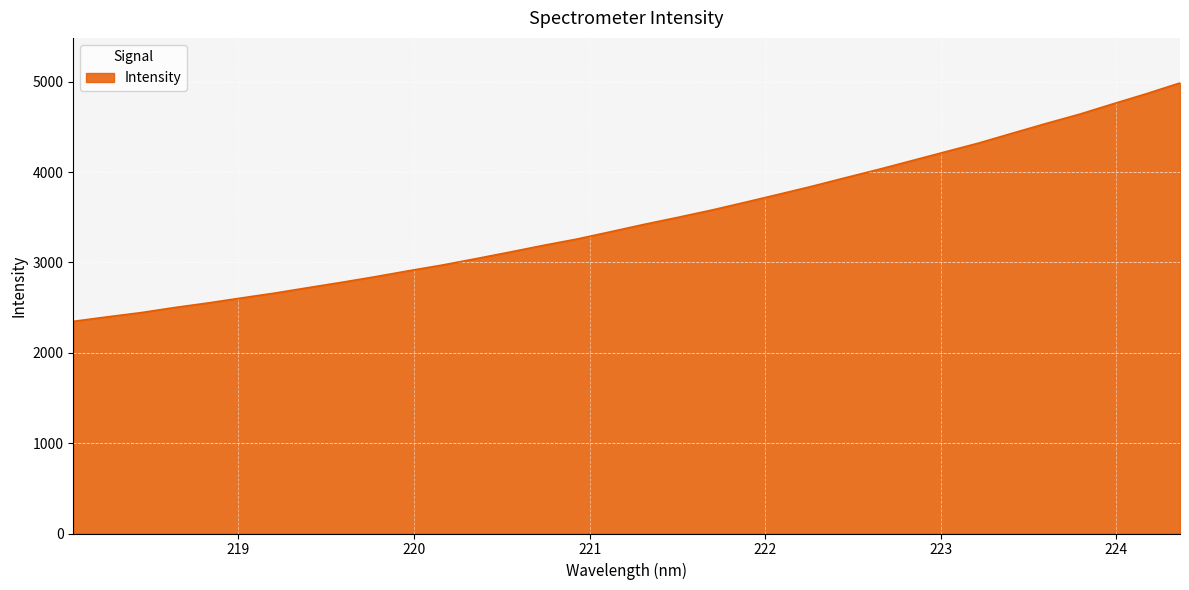

What is the greatest value displayed?

4987.3